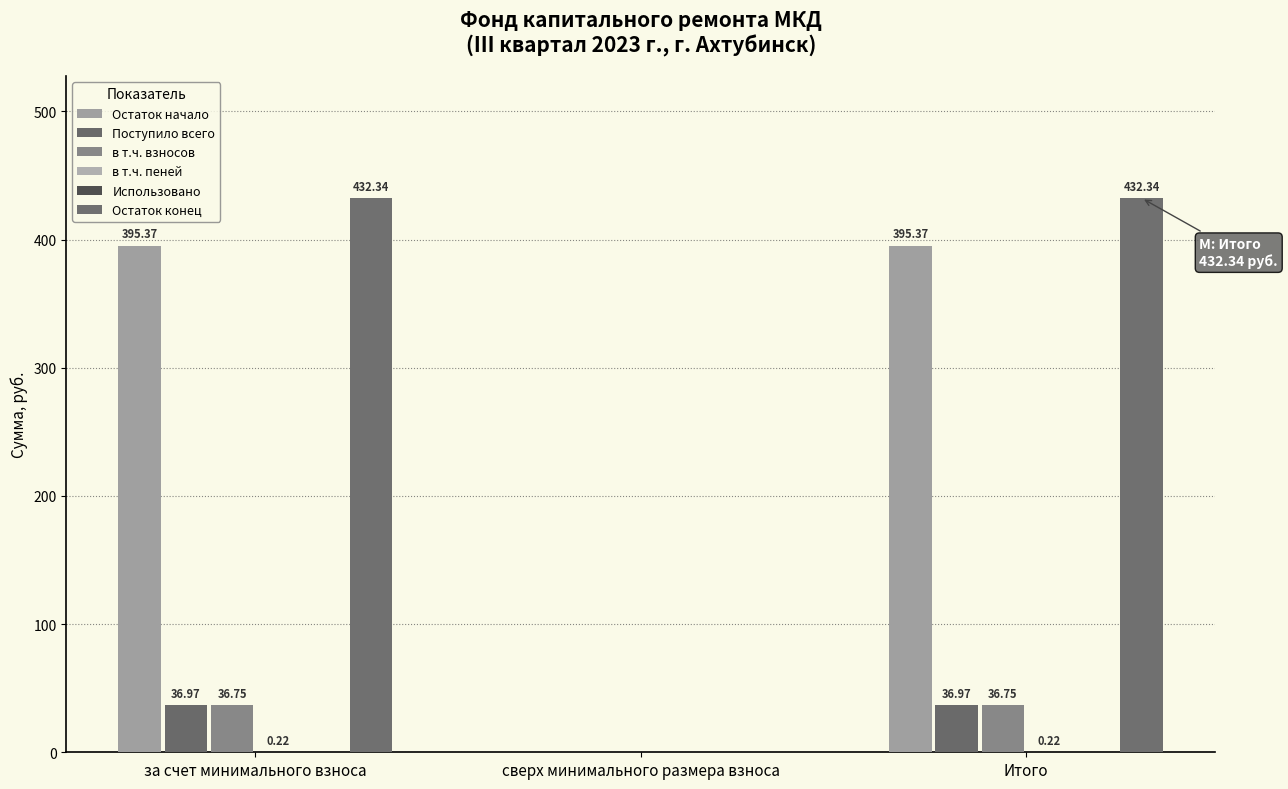

How many groups of bars are there?

3